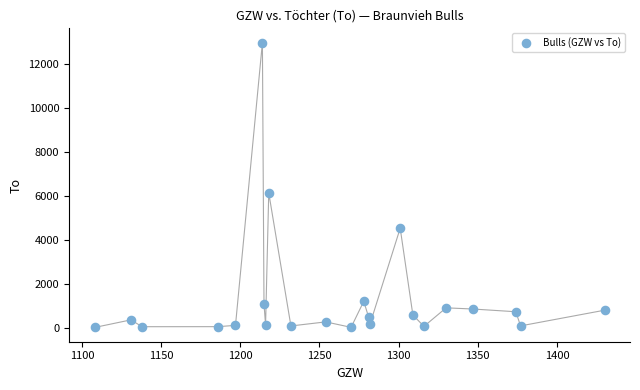

What Y value in the scatter plot is closest to 6498?

6145